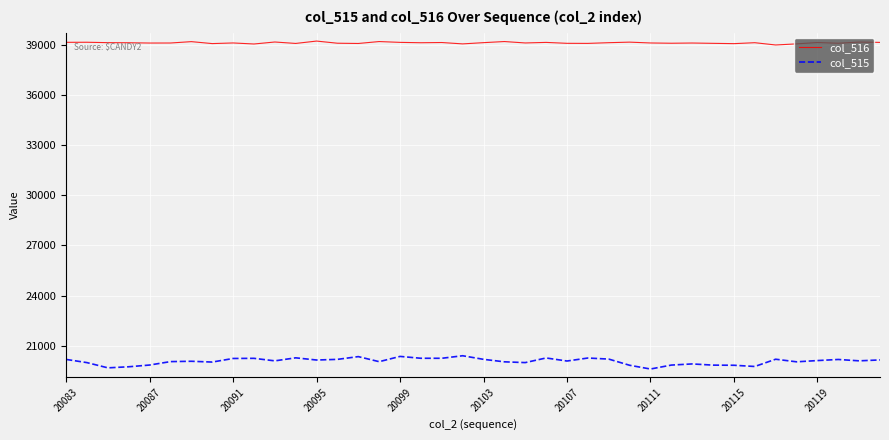

True or false: col_515 and col_516 intersect in this chart.

False